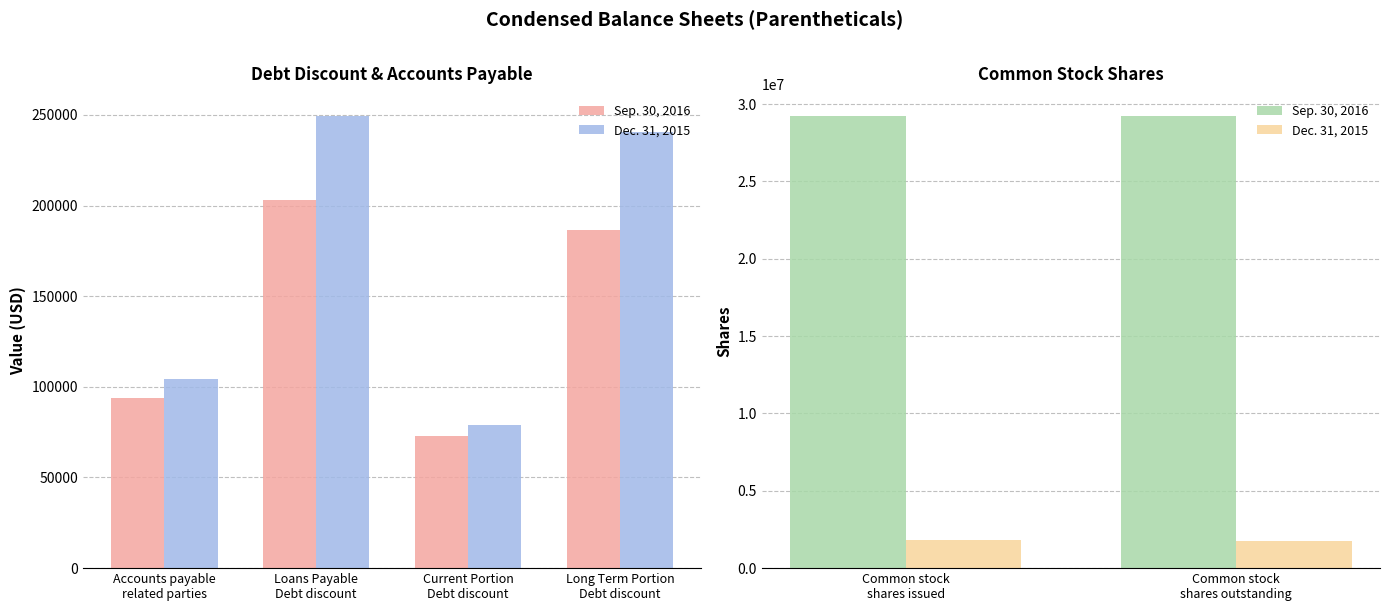

What is the value of the Sep. 30, 2016 bar at the 1st from the left?

29213395